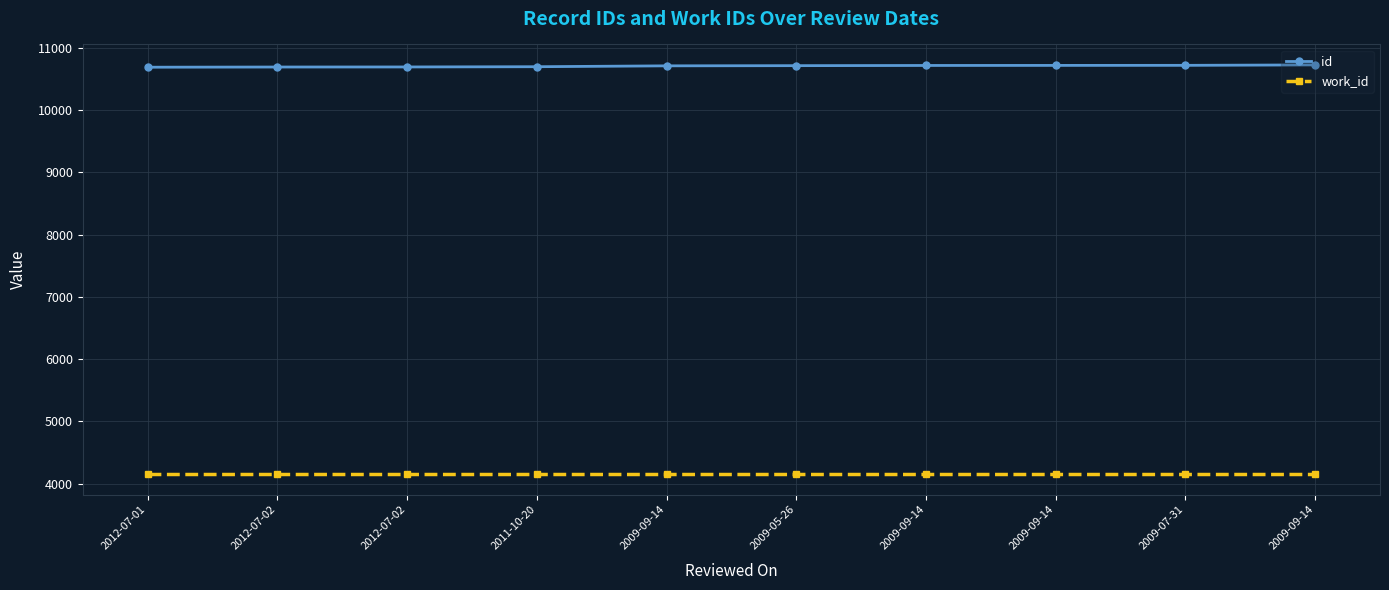

At which label is id closest to 10708?

2009-09-14